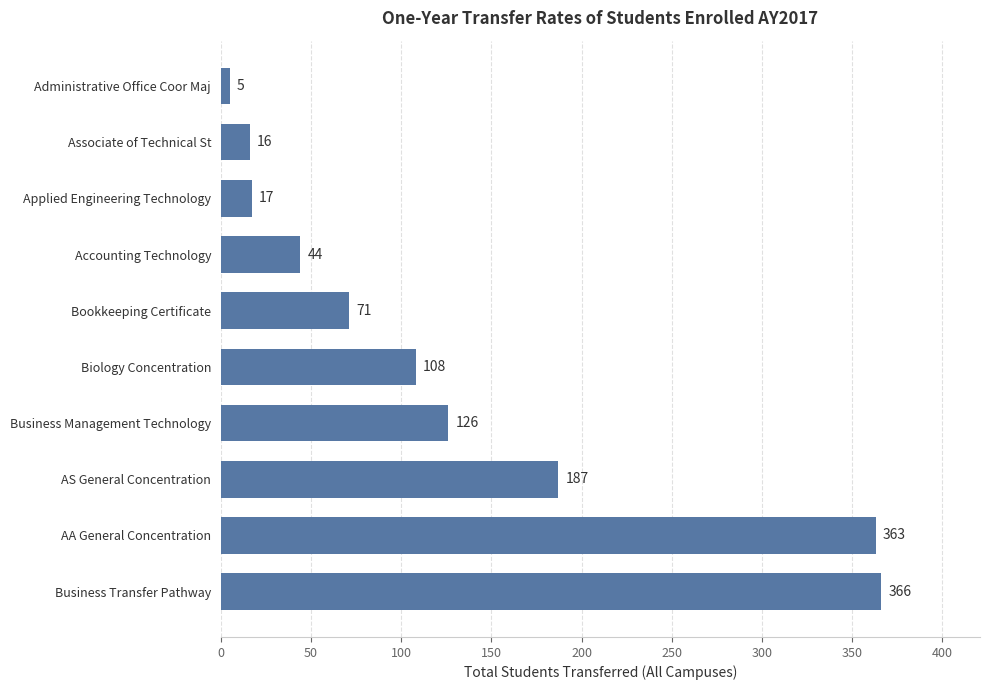

What is the maximum value shown in the chart?

366